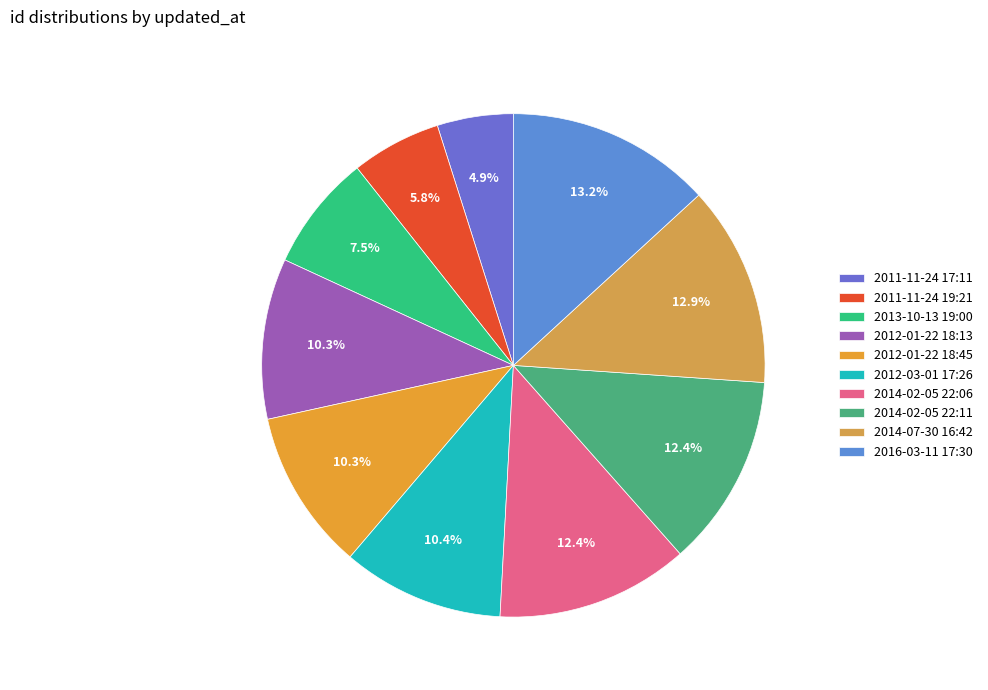

How many segments does this pie chart have?

10